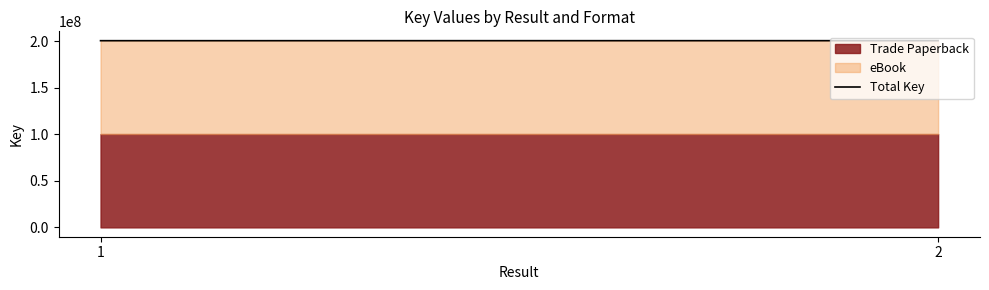

How many lines are shown in the chart?

2